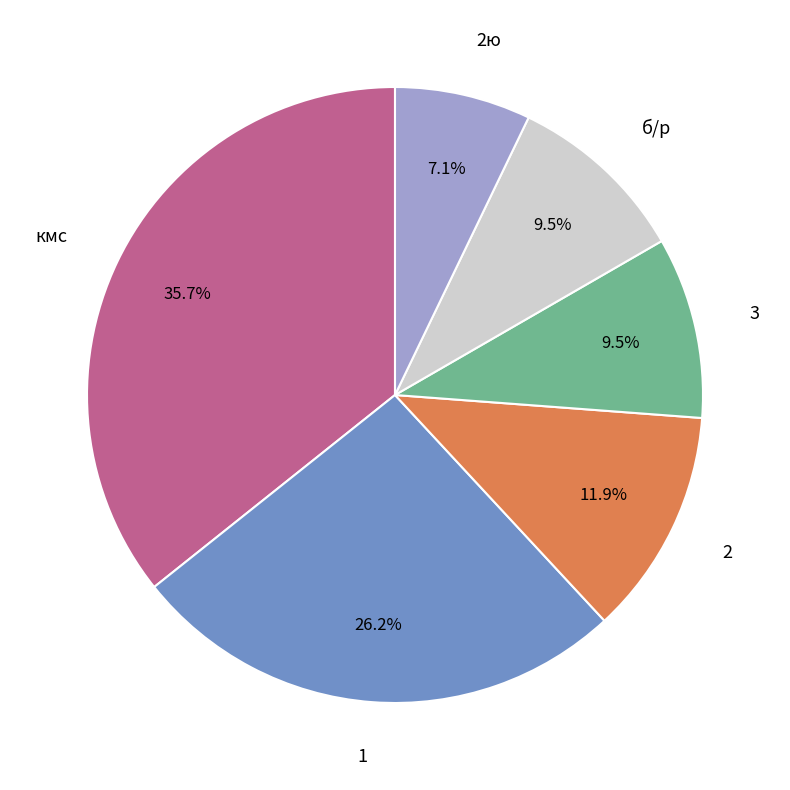

What portion of the pie excludes 2ю?

92.9%